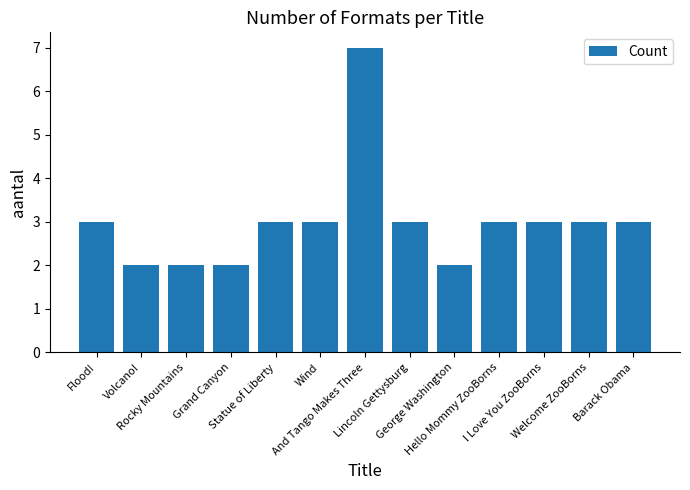

Which has a higher value, Rocky Mountains or Barack Obama?

Barack Obama